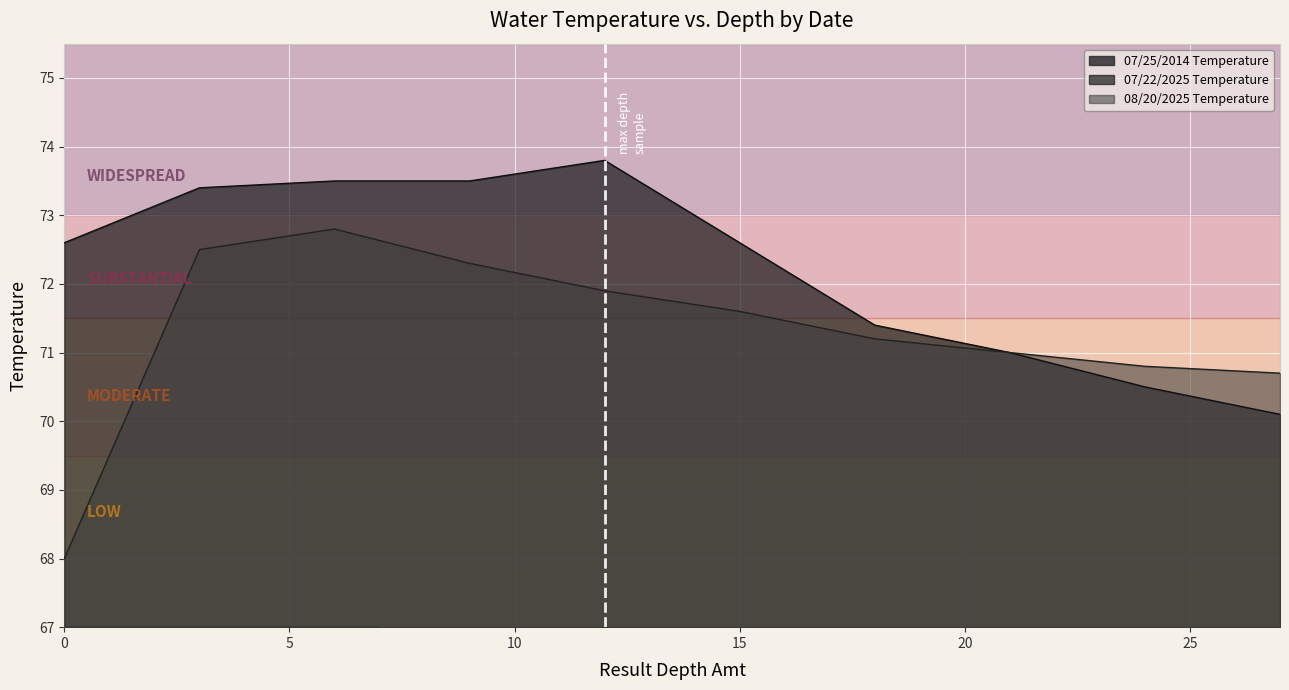

What is the lowest value of the 08/20/2025 Temperature series?

68.0